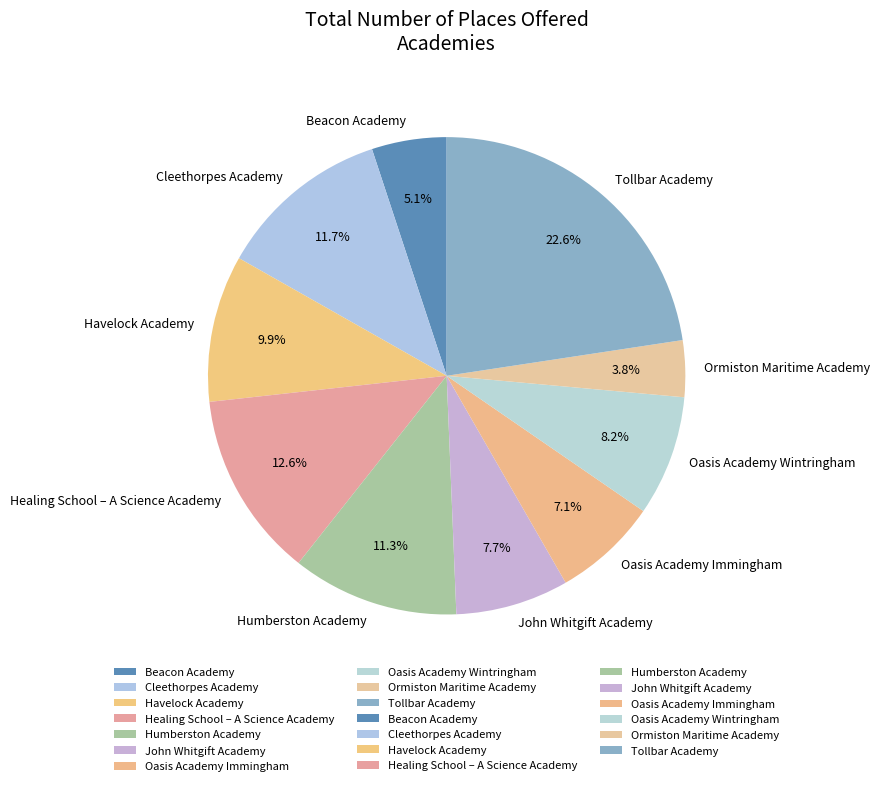

How many slices are in this pie chart?

10